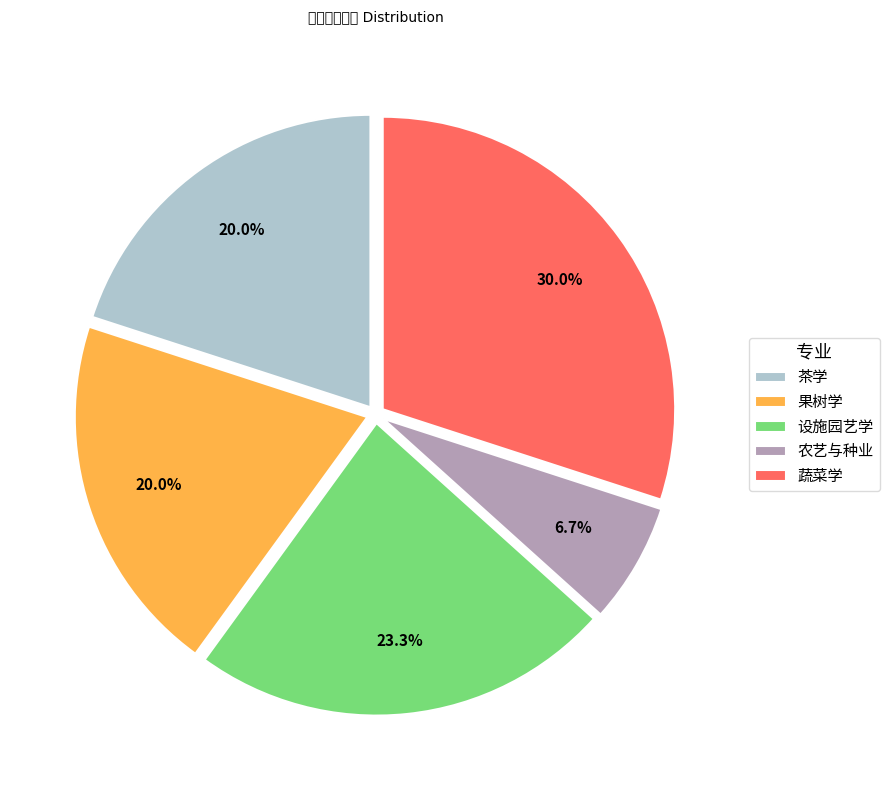

What percentage is the 茶学 slice, to the nearest percent?

20%